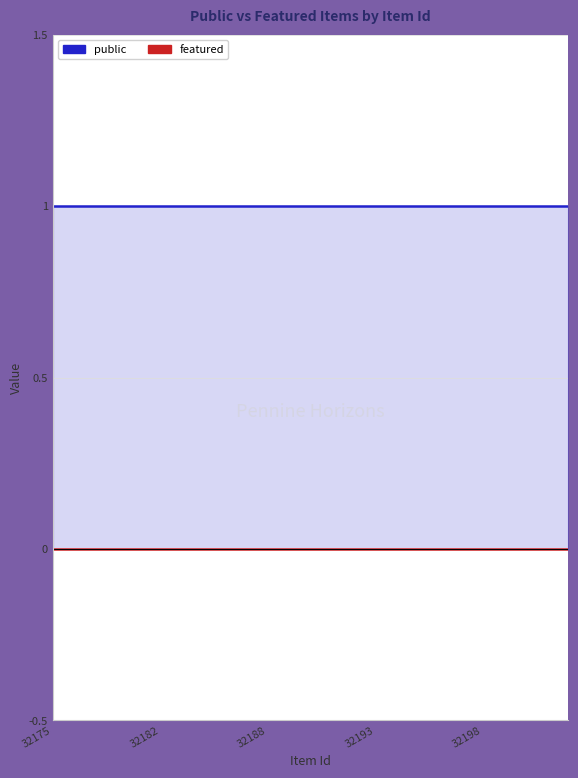

True or false: featured and public intersect in this chart.

False